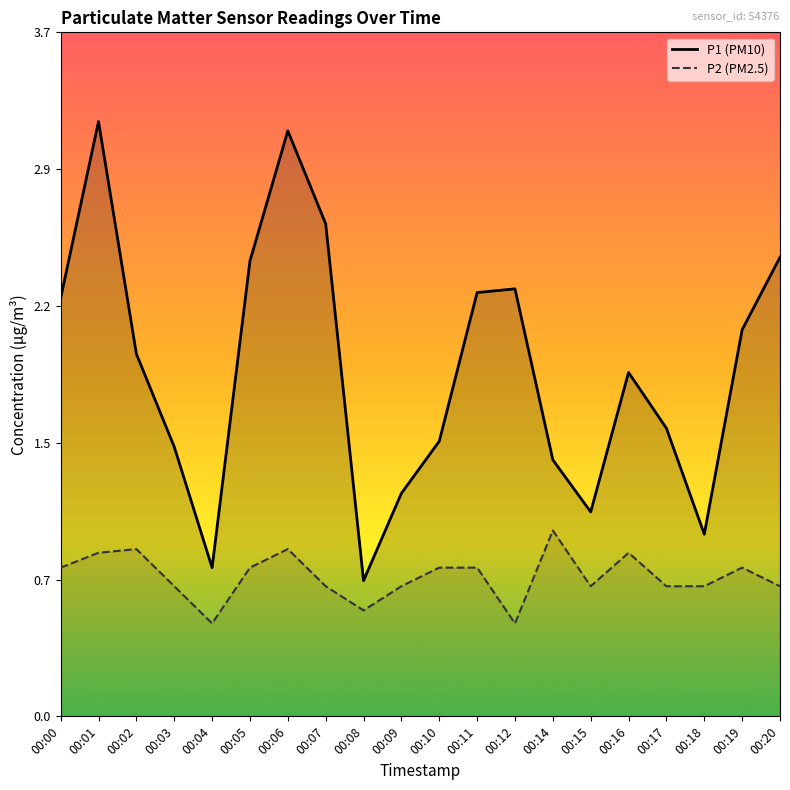

What is the lowest value of the P2 series?

0.5